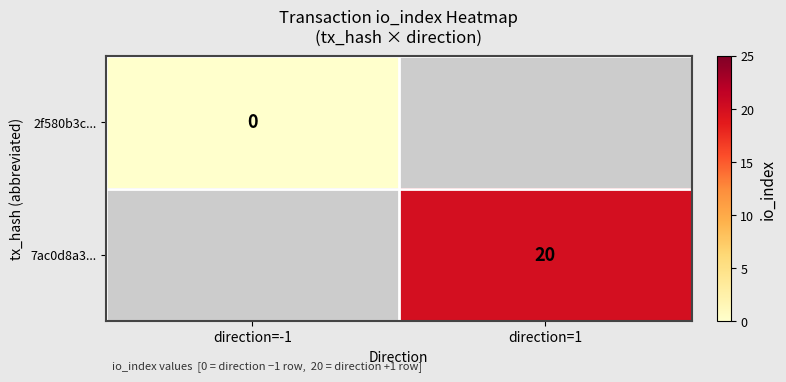

The 7ac0d8a3... series shows 8 at direction=1. True or false?

False